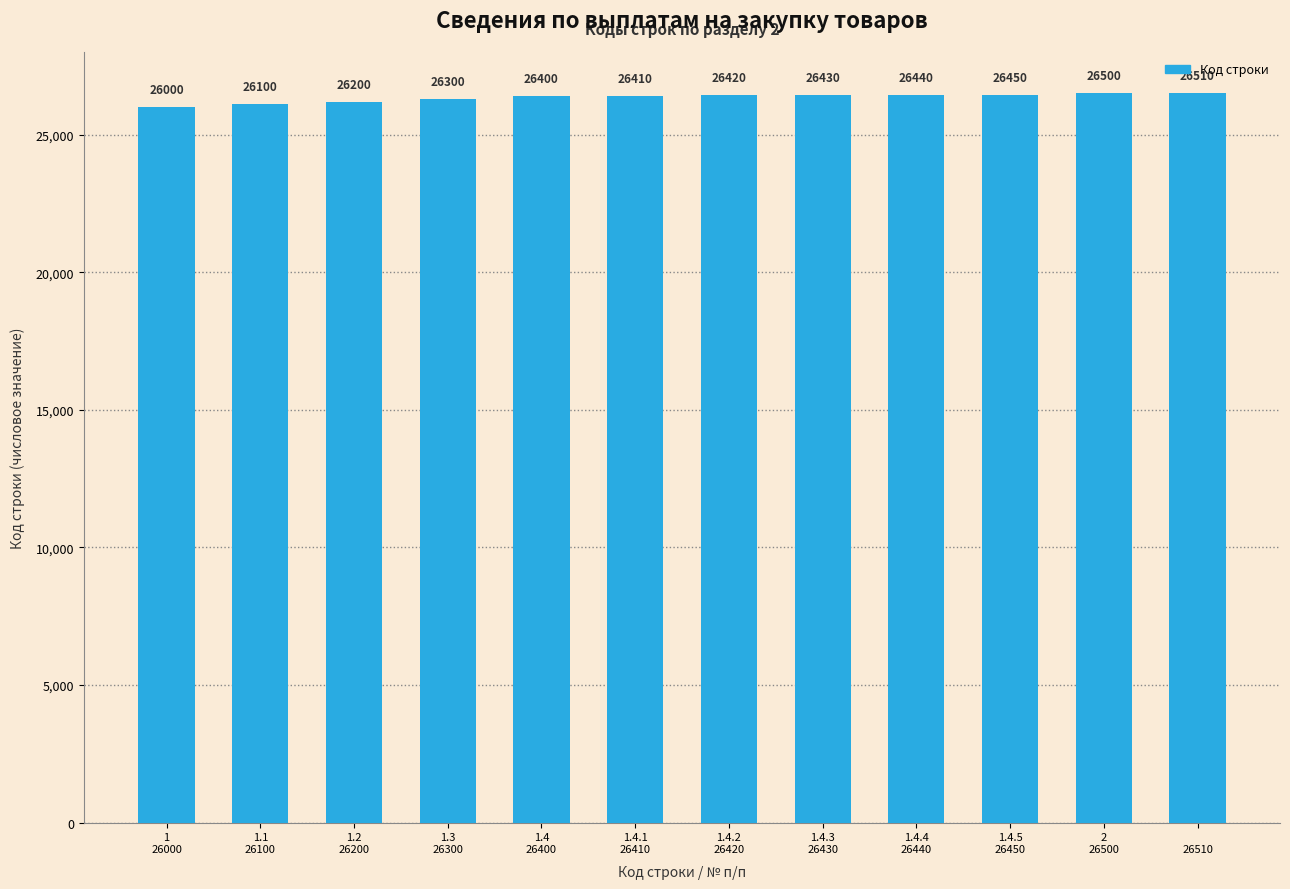

Reading left to right, extract all data points from this chart.

1
26000=26000	1.1
26100=26100	1.2
26200=26200	1.3
26300=26300	1.4
26400=26400	1.4.1
26410=26410	1.4.2
26420=26420	1.4.3
26430=26430	1.4.4
26440=26440	1.4.5
26450=26450	2
26500=26500	
26510=26510